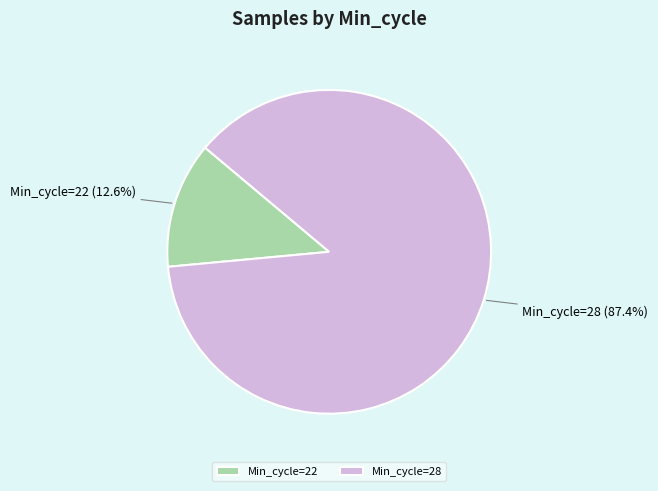

What is the smallest slice in the pie chart?

Min_cycle=22